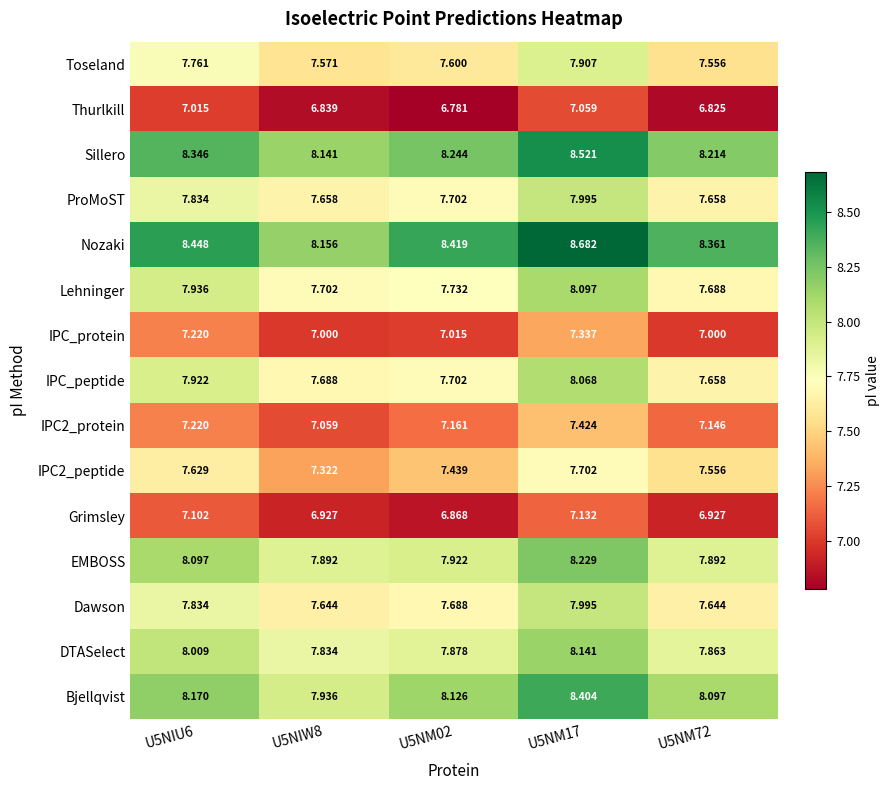

Is the value of IPC_protein at U5NIW8 greater than the value of EMBOSS at U5NIW8?

No